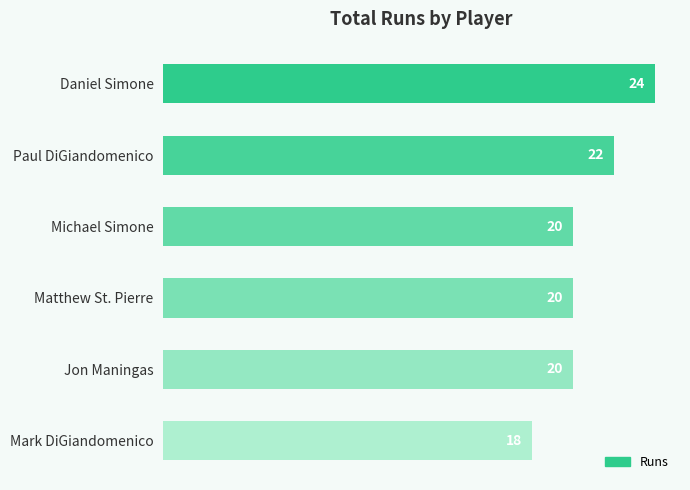

Reading bottom to top, list all the values displayed in this chart.

Mark DiGiandomenico=18	Jon Maningas=20	Matthew St. Pierre=20	Michael Simone=20	Paul DiGiandomenico=22	Daniel Simone=24